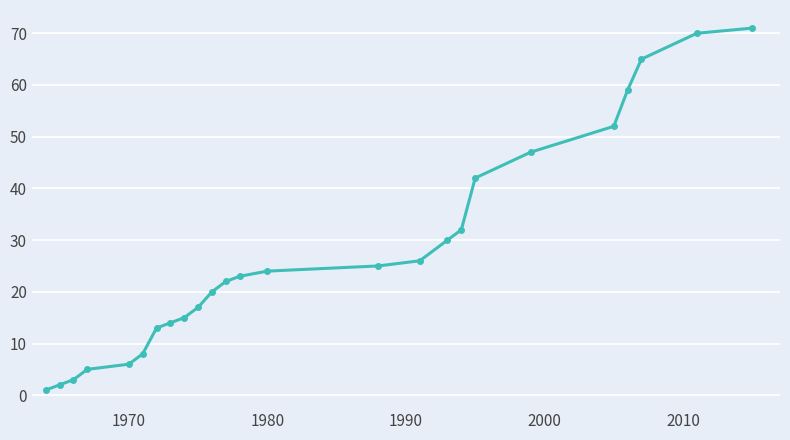

What is the difference between the maximum and second lowest values?

69